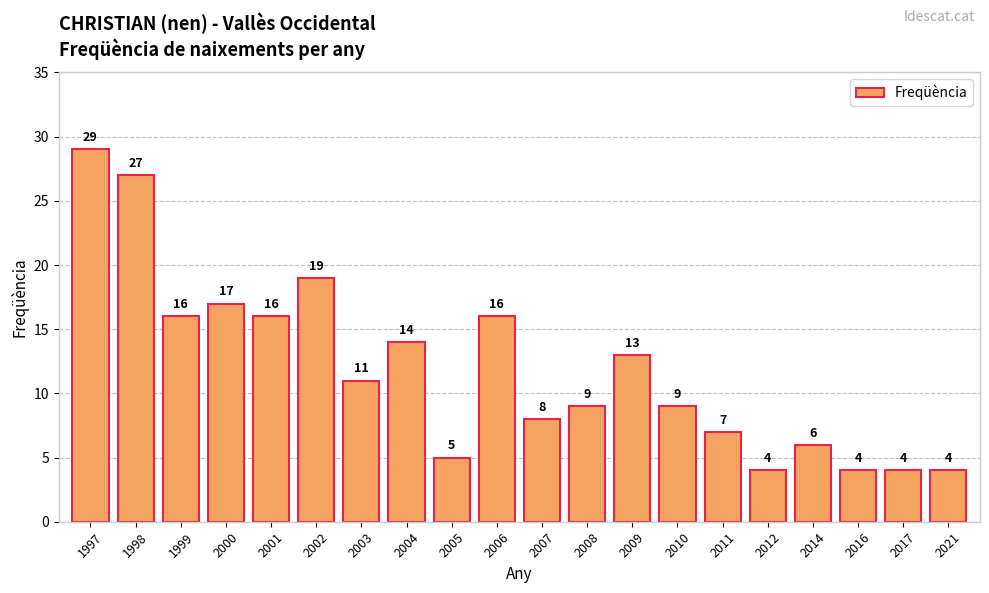

What is the average value?

12